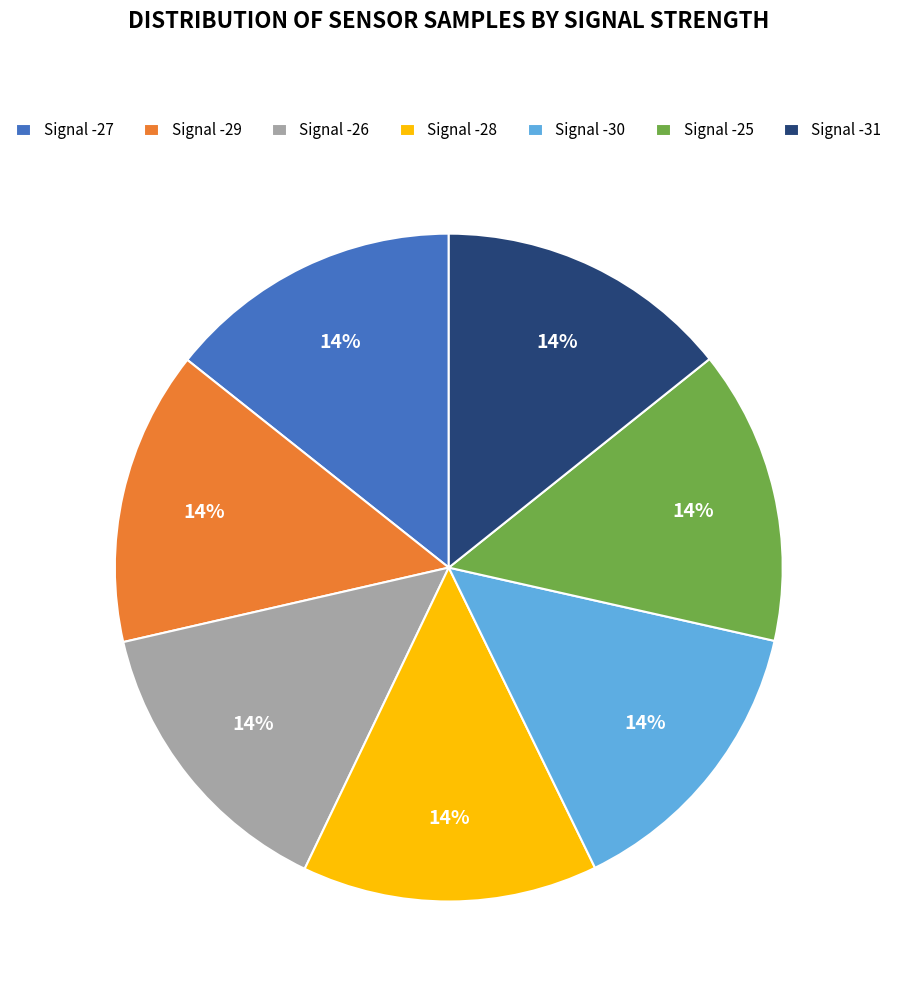

What is the ratio of the value at Signal -25 to the value at Signal -26?

1.0